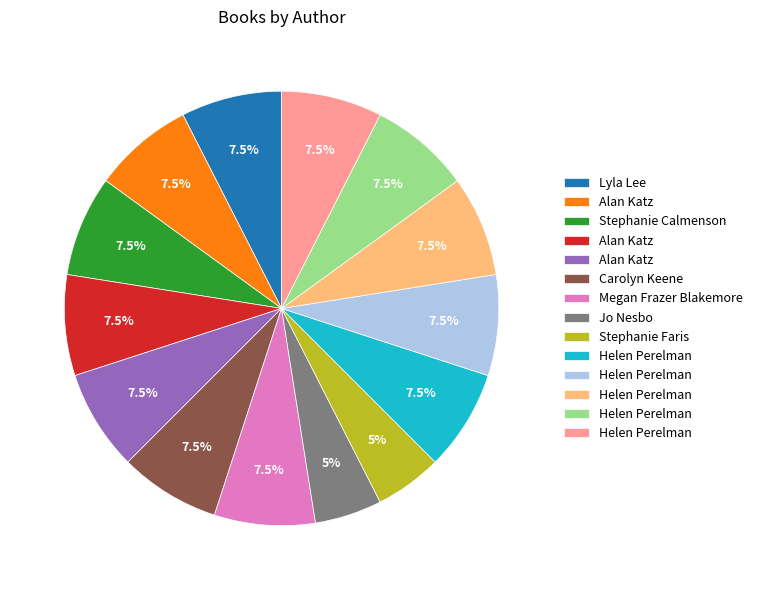

Is there any slice that represents more than half of the pie?

No